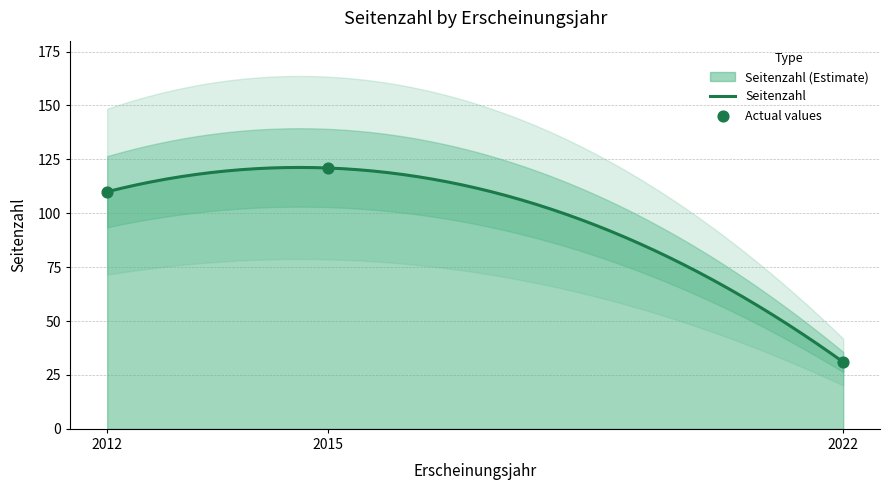

What is the ratio of the value at 2022 to the value at 2015?

0.3